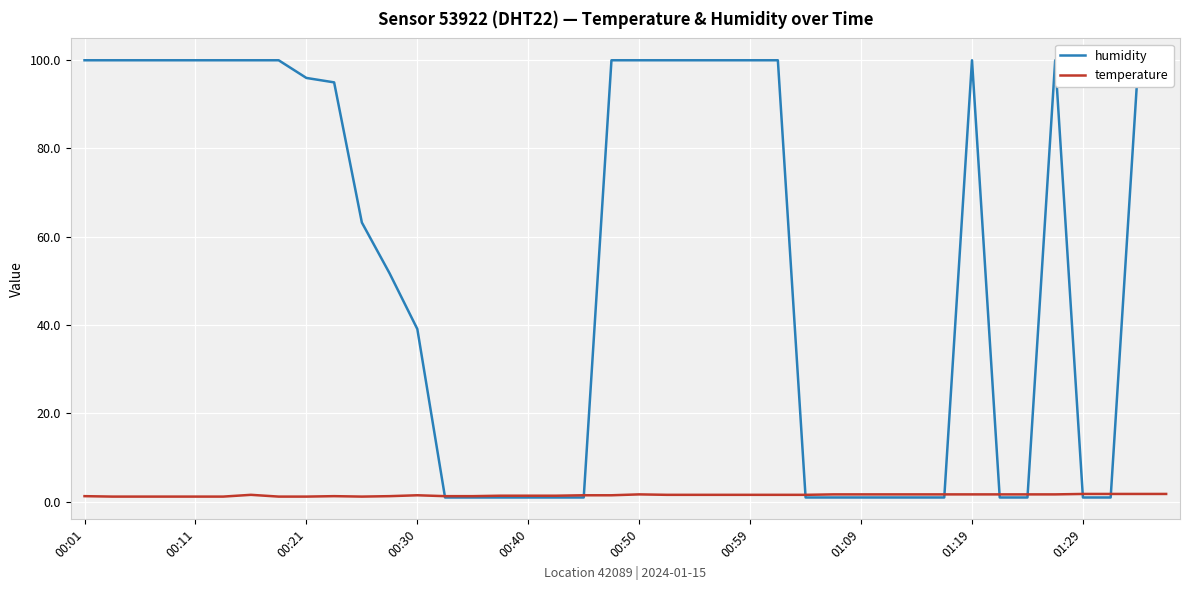

What are all the series names shown in the legend?

humidity, temperature